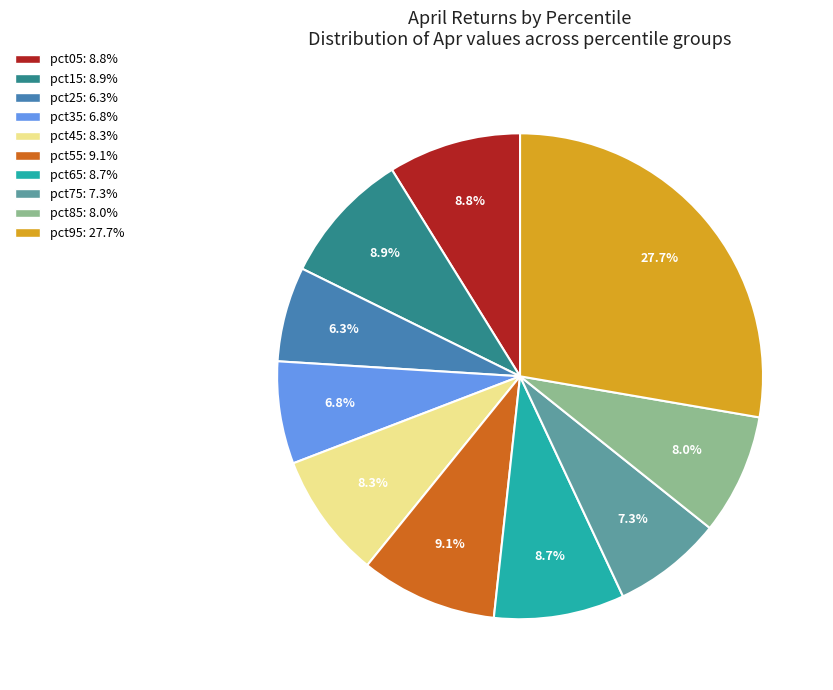

How many slices are in this pie chart?

10